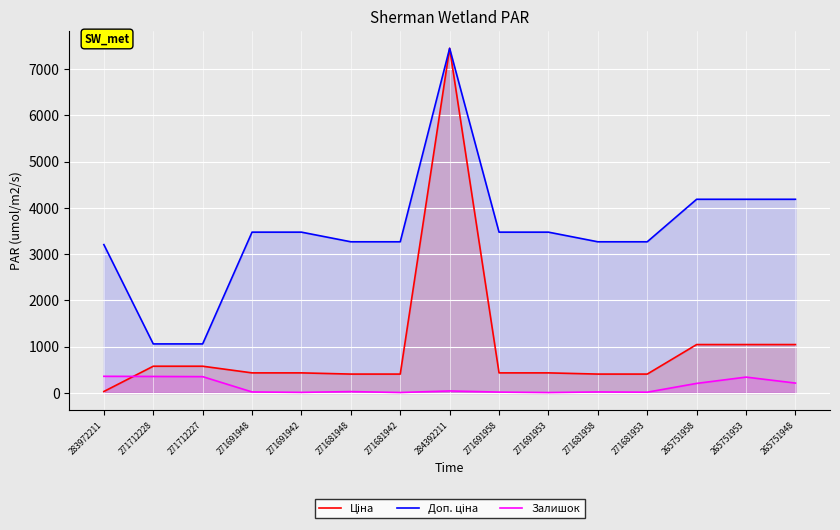

True or false: Ціна has a value of 1878.7 at 265751948.

False